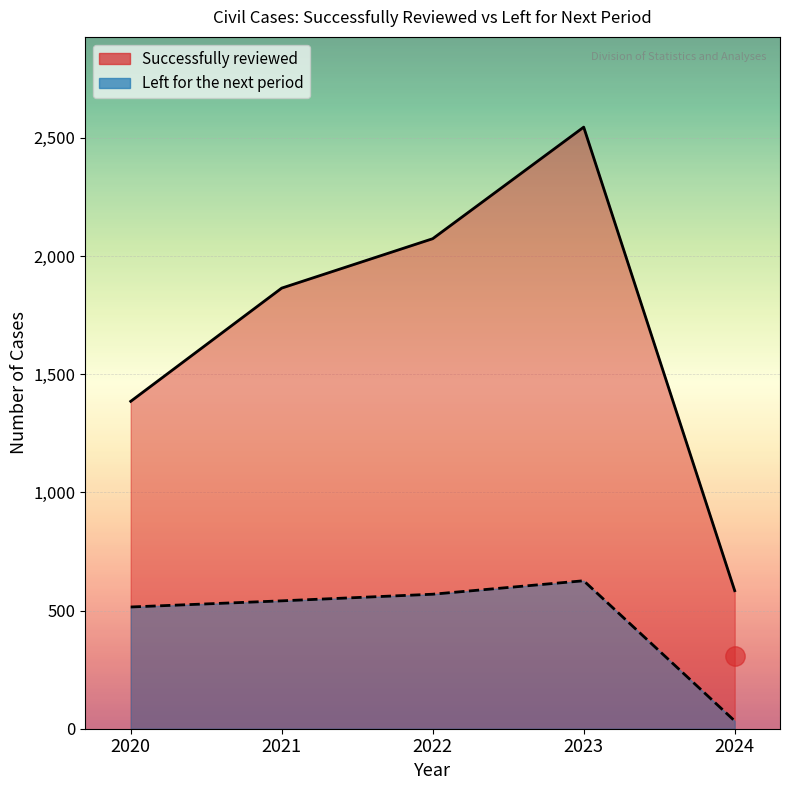

True or false: Left for the next period and Successfully reviewed intersect in this chart.

False